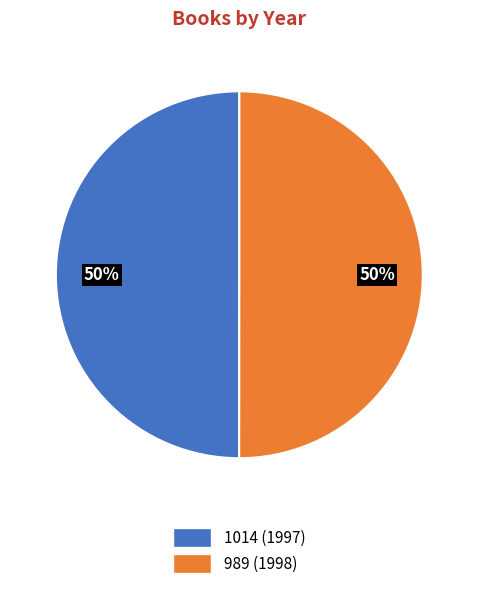

Do 1014 and 989 together represent more than half of the pie?

Yes